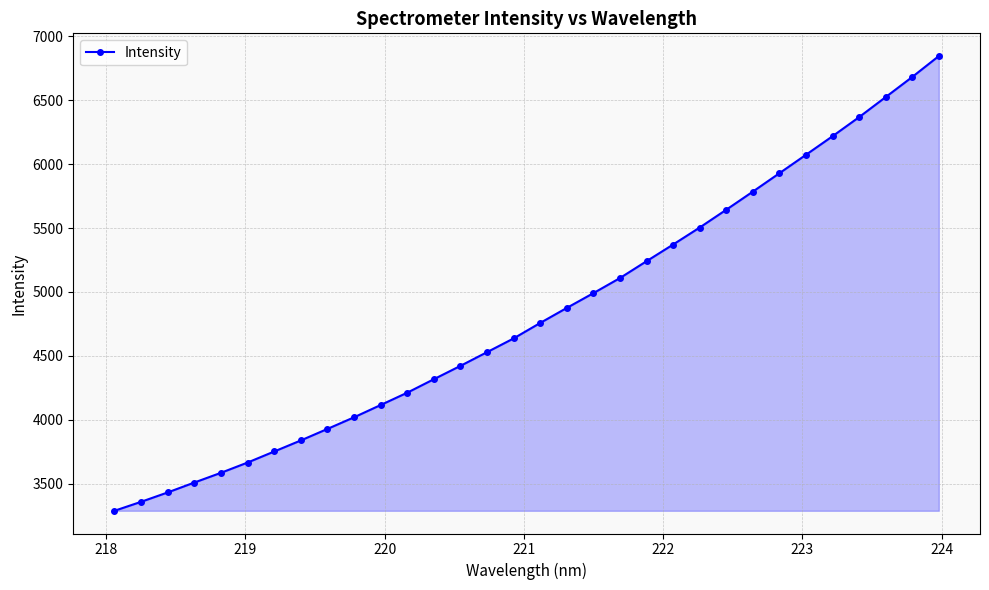

True or false: the data has more than 2 interior local peaks.

False